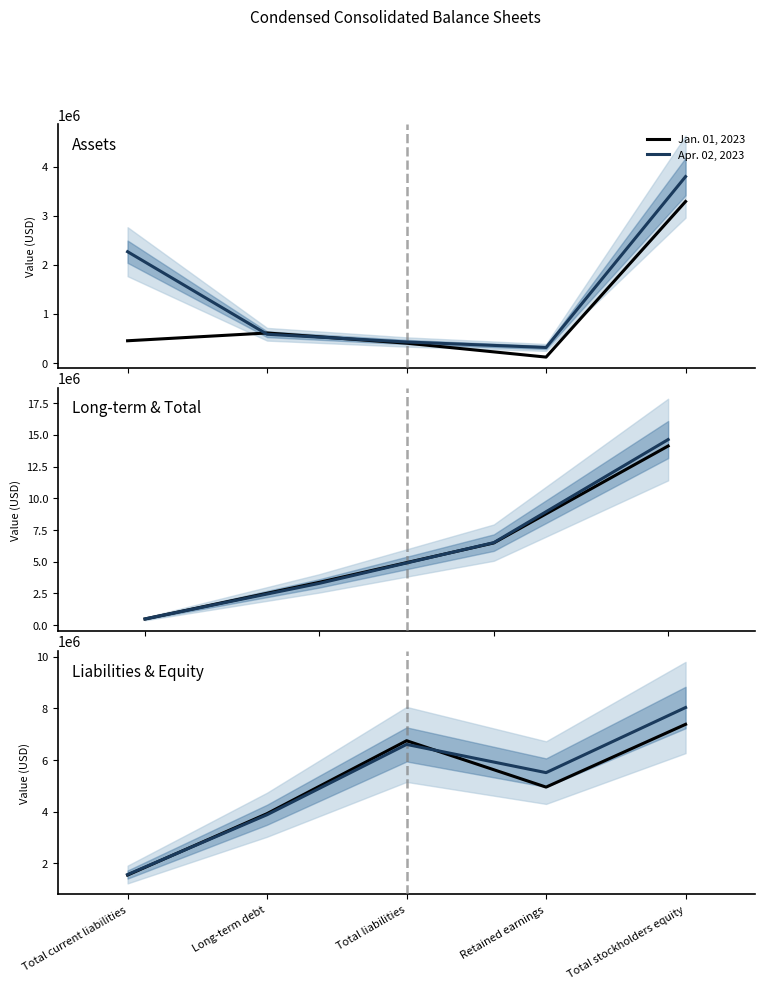

What are all the series names shown in the legend?

Jan. 01, 2023, Apr. 02, 2023